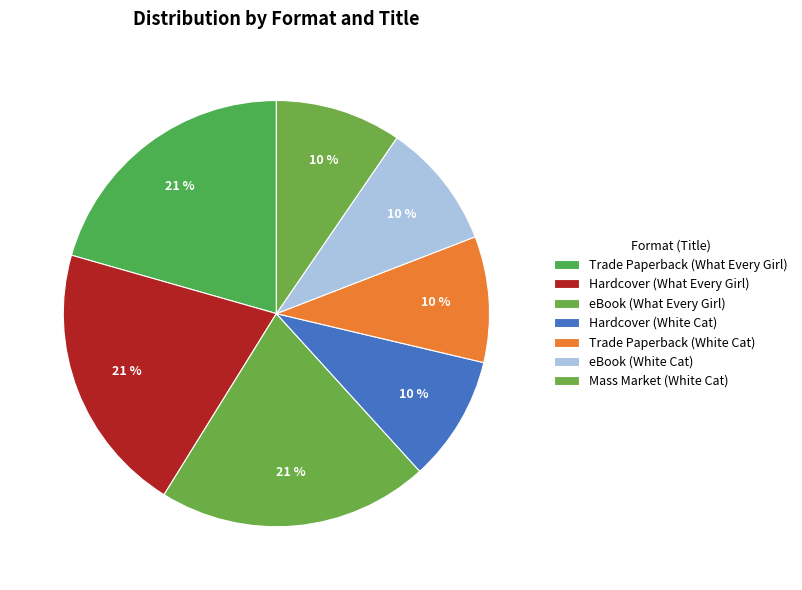

Which has a higher value, Hardcover (White Cat) or Trade Paperback (What Every Girl)?

Trade Paperback (What Every Girl)